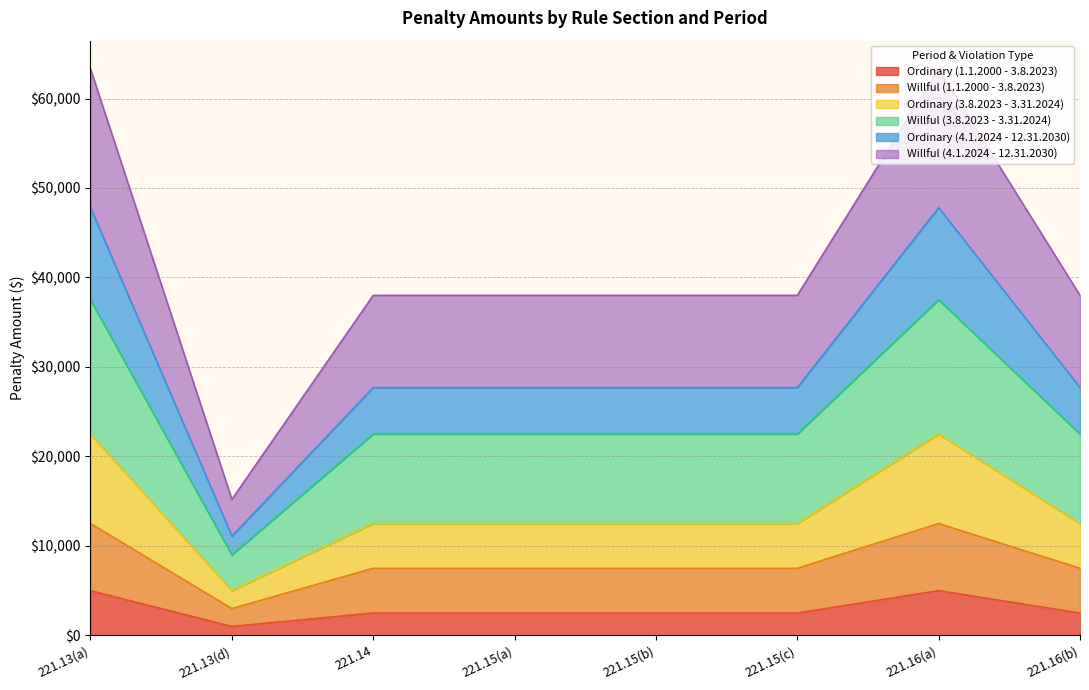

Is it true that Willful (1.1.2000 - 3.8.2023) equals 17924 at 221.15(a)?

False